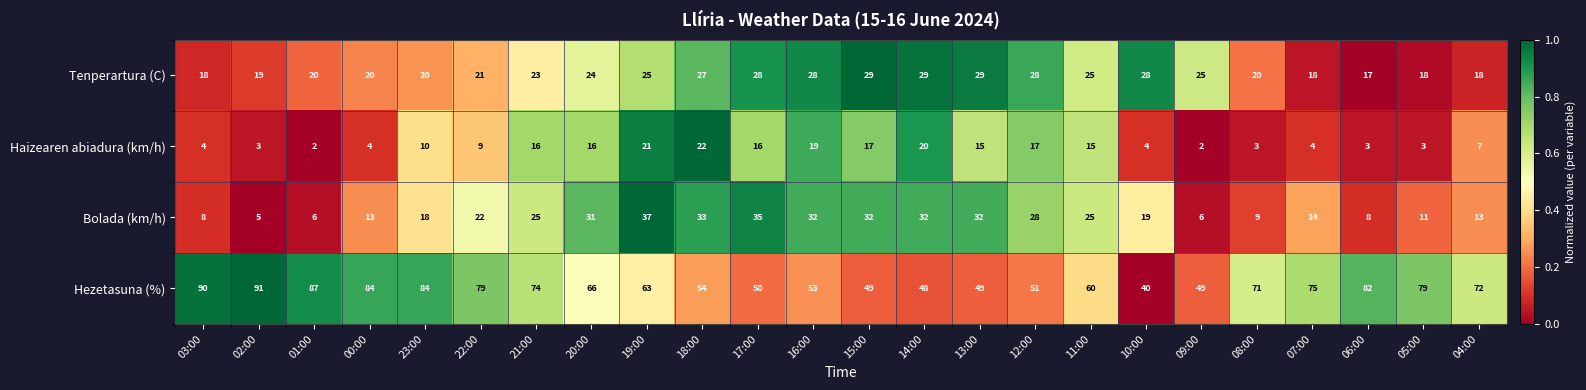

Which series changed the most between 03:00 and 06:00?

Hezetasuna (%)